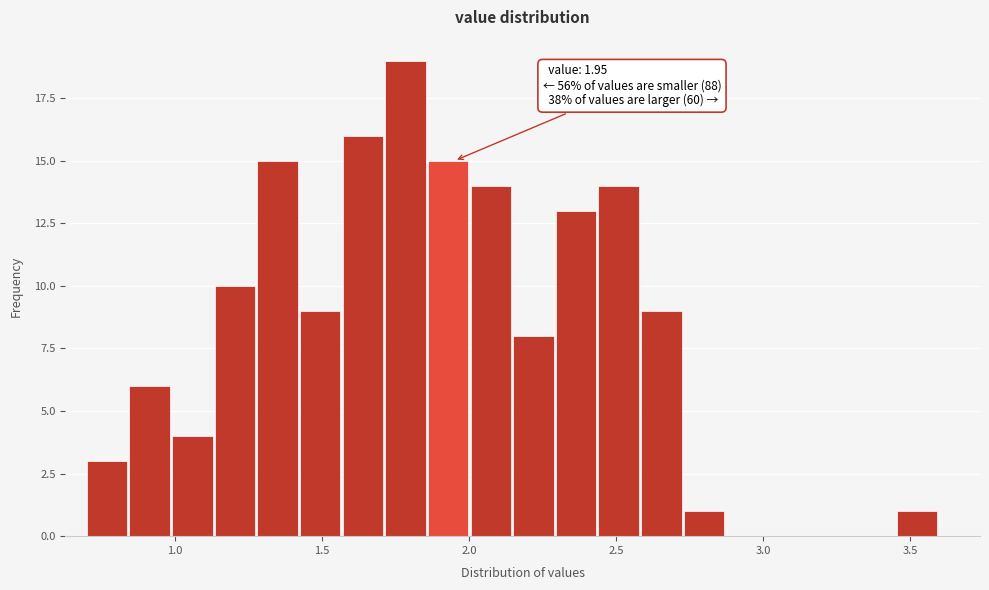

Read against the x-axis, roughly where is the centre of the tallest bar?

1.80